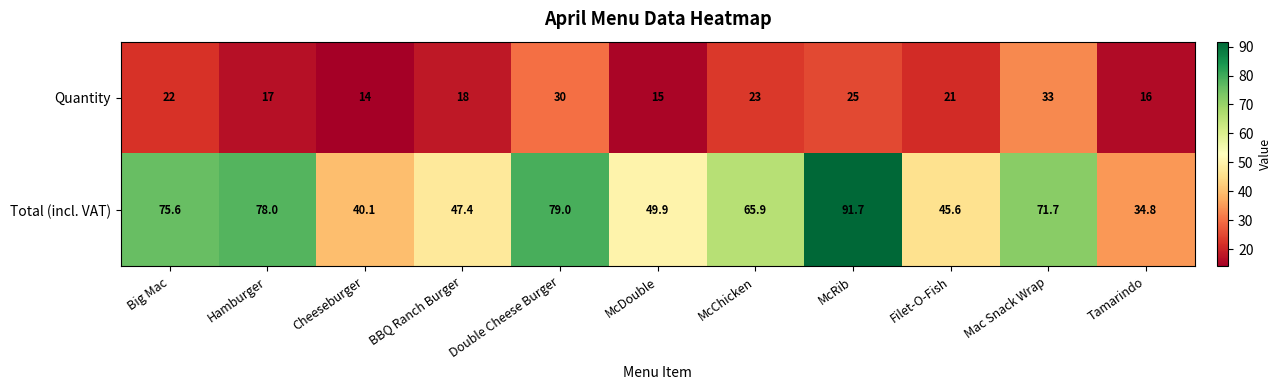

What is the difference between the highest and lowest values at McRib?

66.7